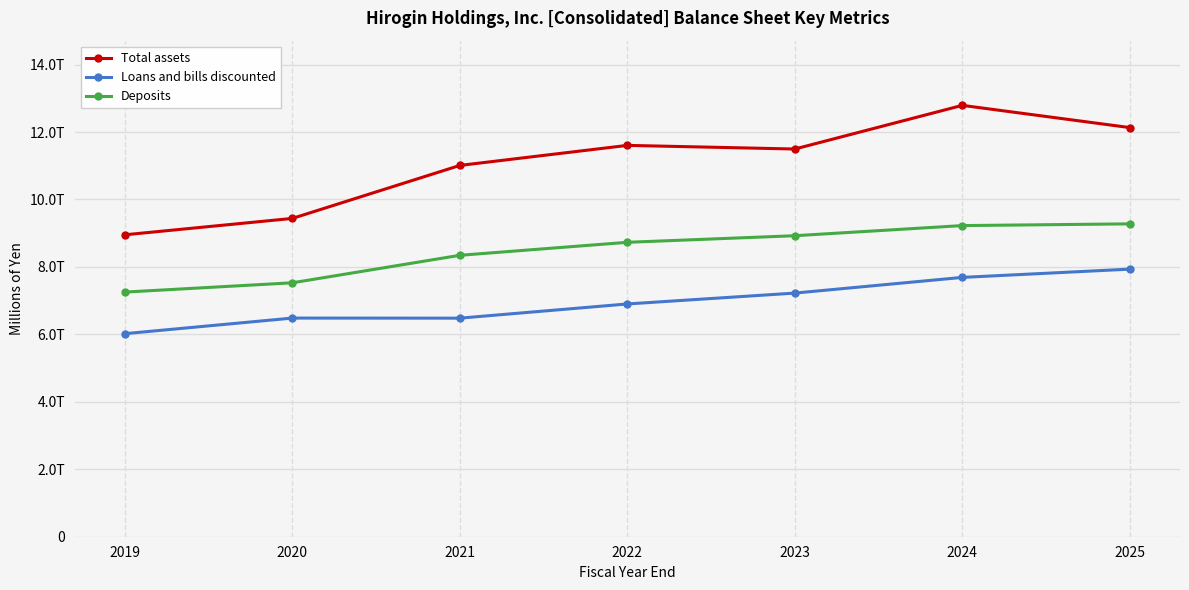

True or false: Total assets has a value of 3018533 at 2021.

False